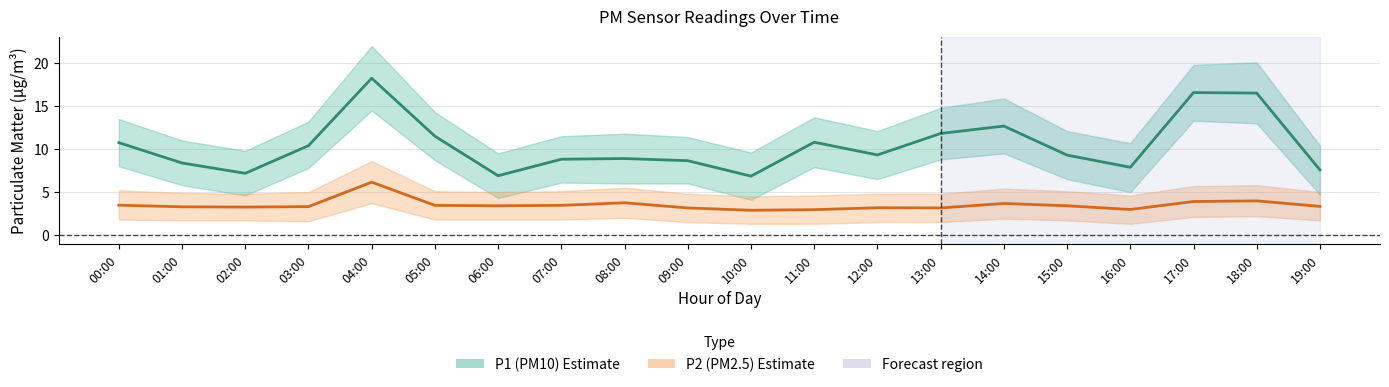

Is this an area chart (filled region under the line)?

No